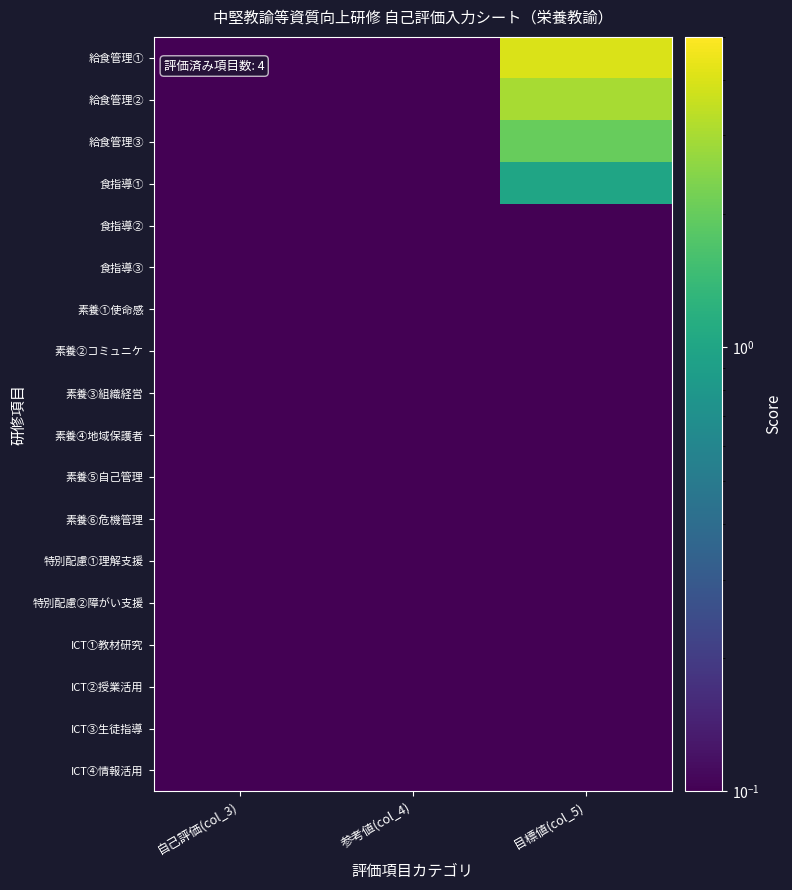

Which series has the largest total across all categories?

給食管理①